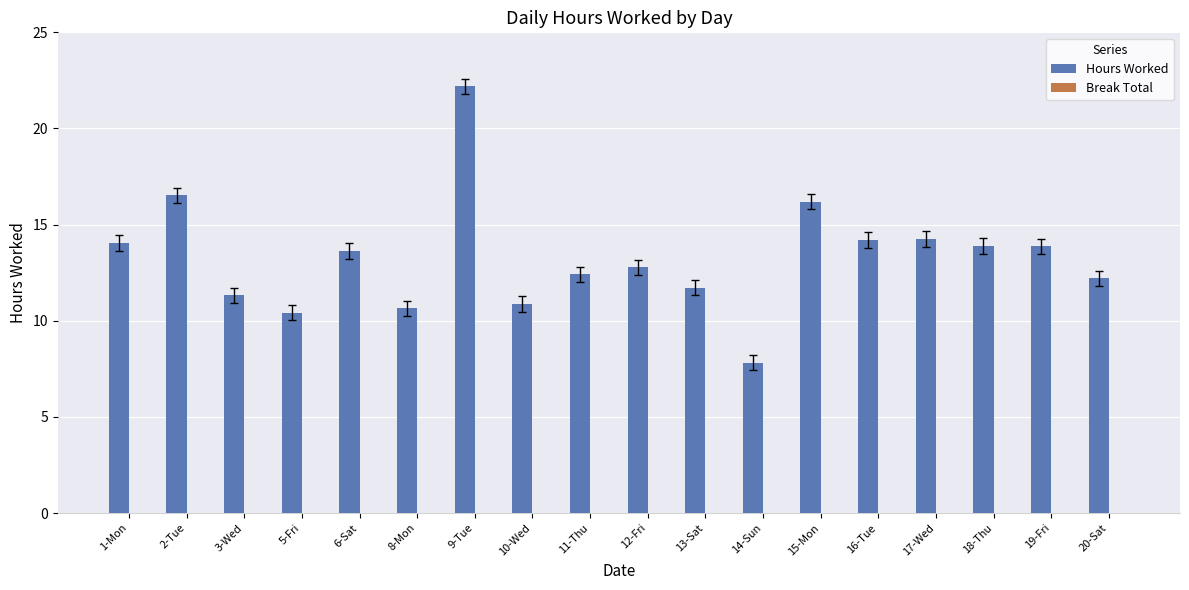

What is the value of the 3rd bar from the left?

11.3